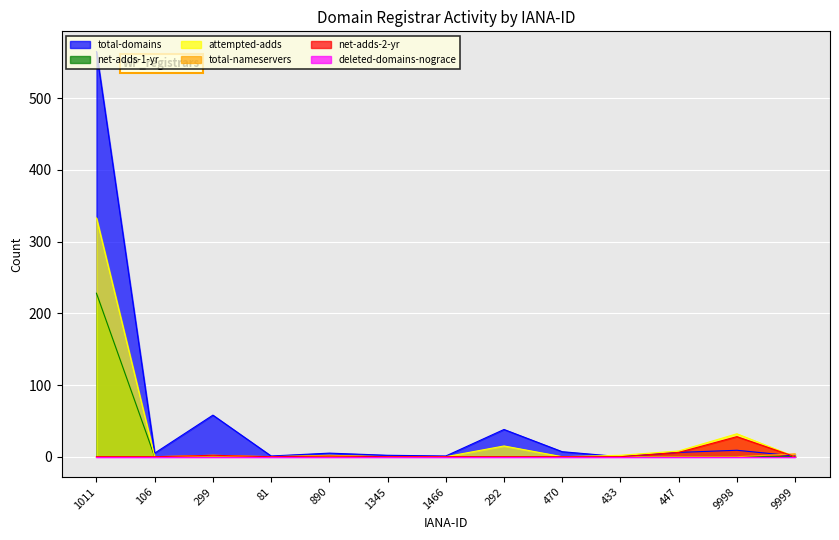

What is the value of the attempted-adds point at the 3rd from the left?

2